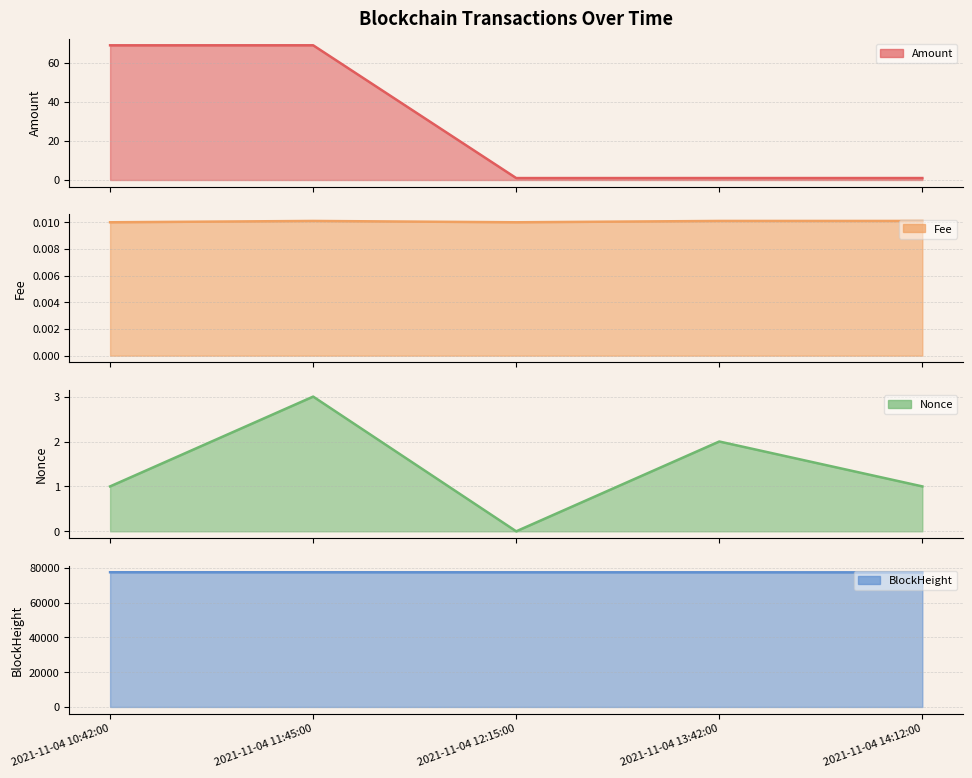

What is the label of the 5th point from the right?

2021-11-04 10:42:00